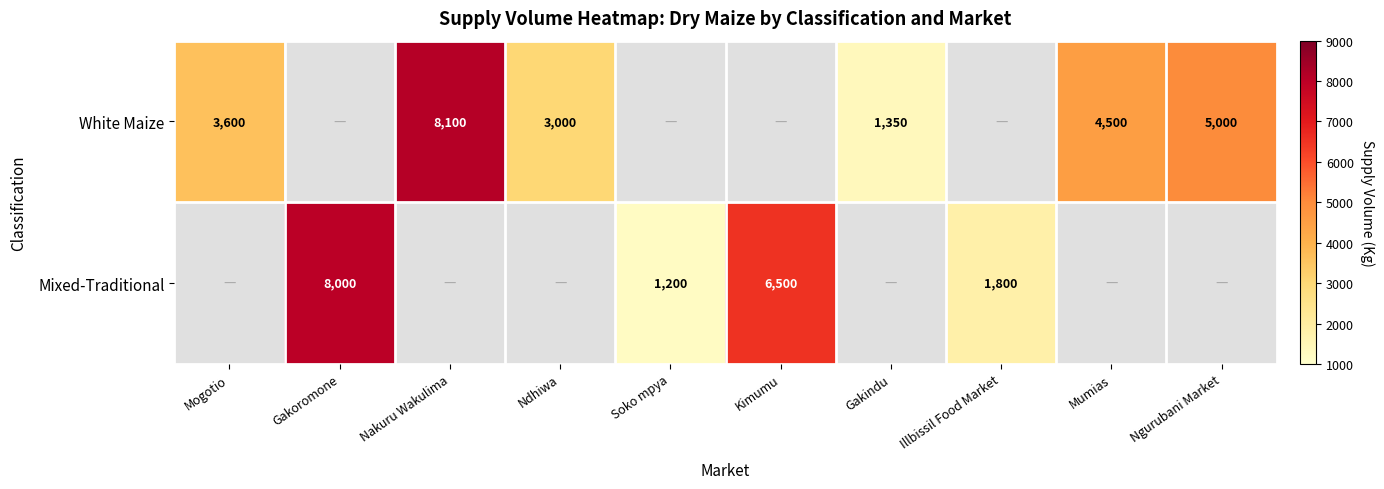

The White Maize series shows 4500 at Mumias. True or false?

True